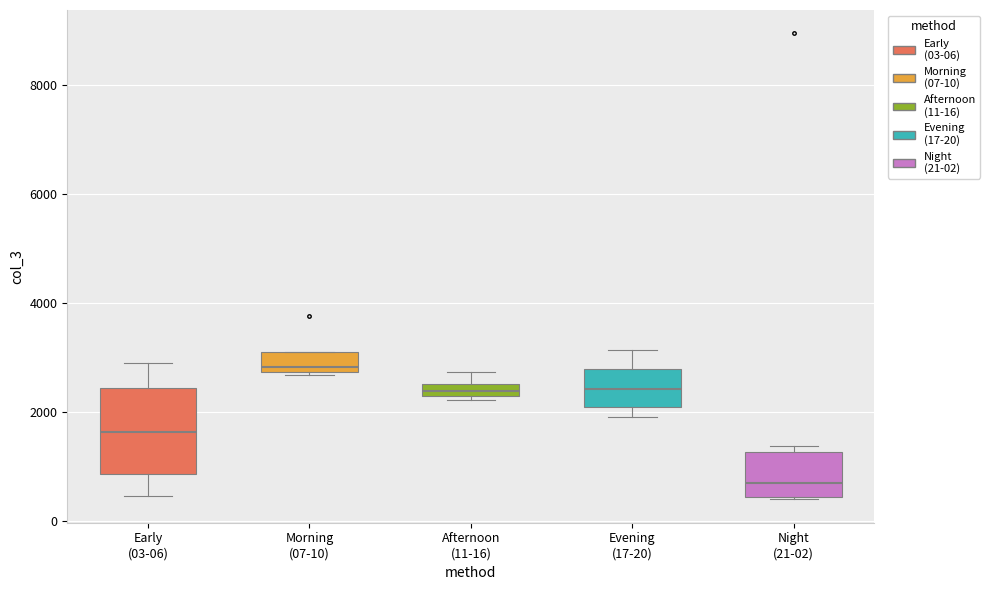

Which box is the tallest, from its lower edge to its upper edge?

Early (03-06)